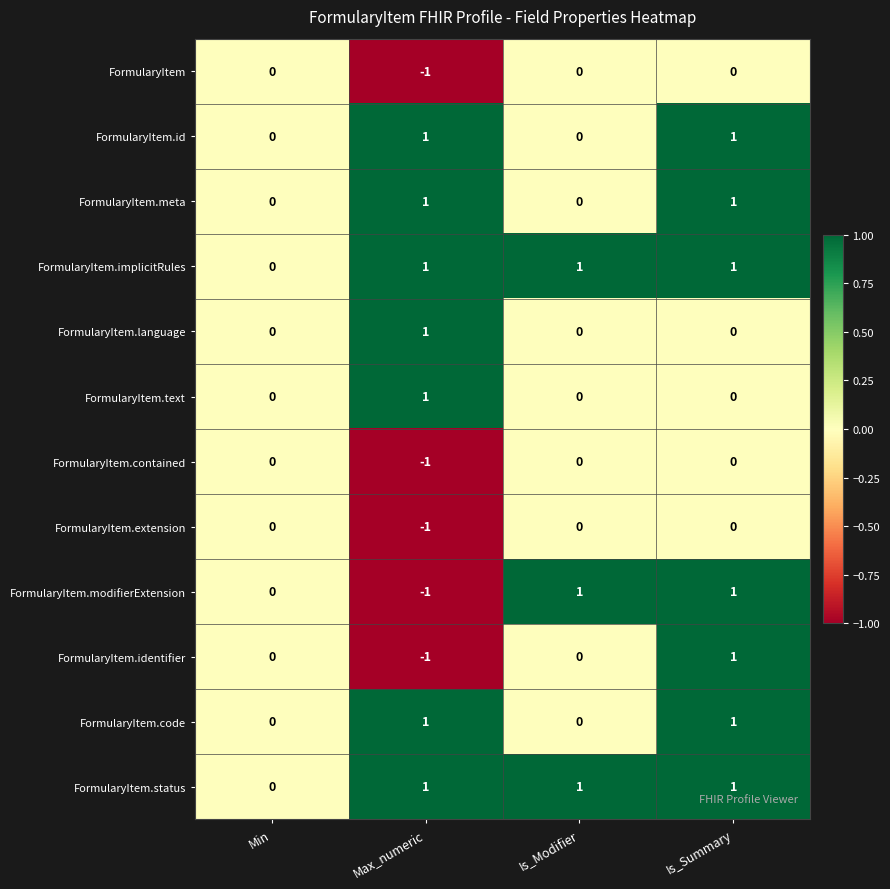

Between Max_numeric and Is_Modifier, which series saw the biggest shift?

FormularyItem.modifierExtension